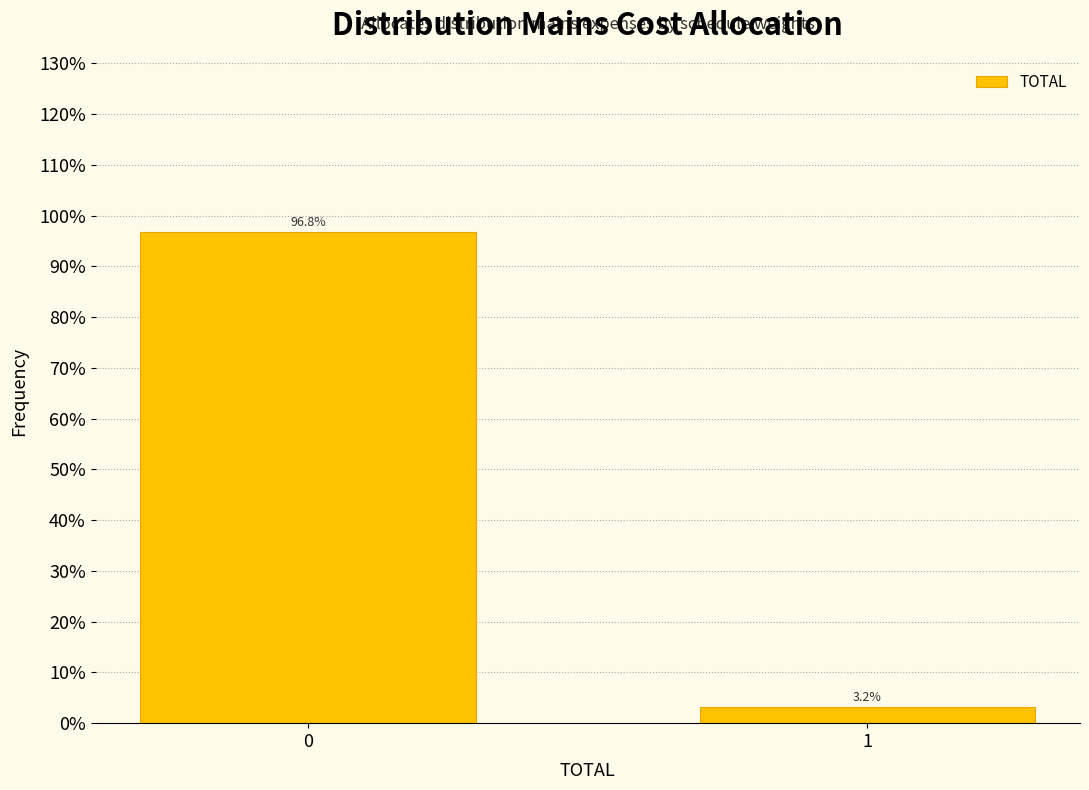

Reading left to right, list all the values displayed in this chart.

96.8	3.2